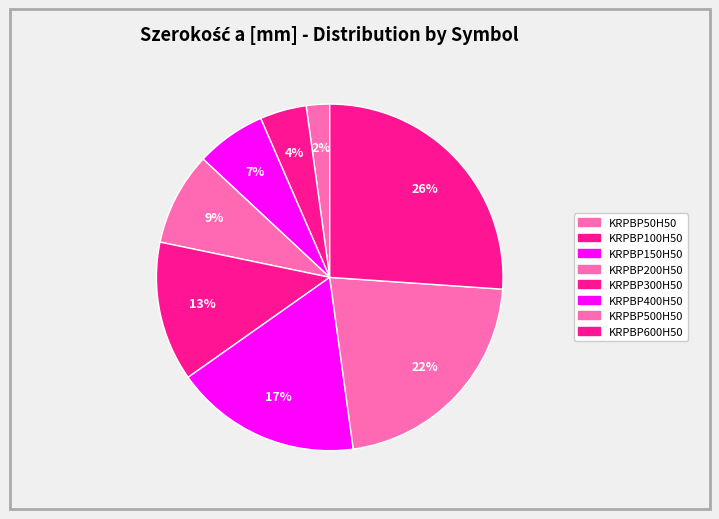

Count the number of slices in the pie.

8